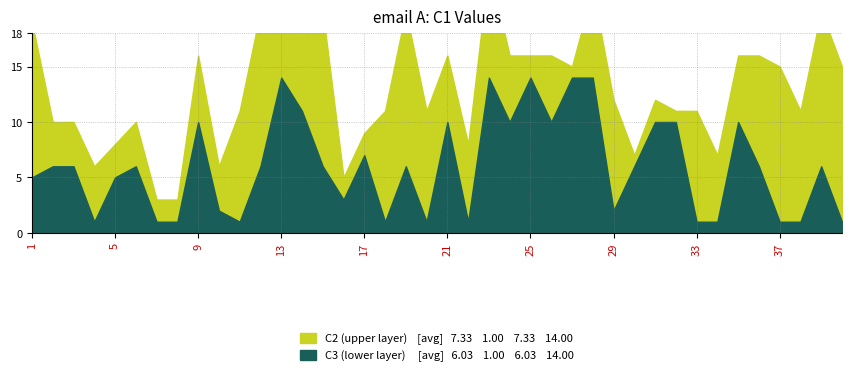

In C3, how many points are lower than both neighbors (excluding endpoints)?

9